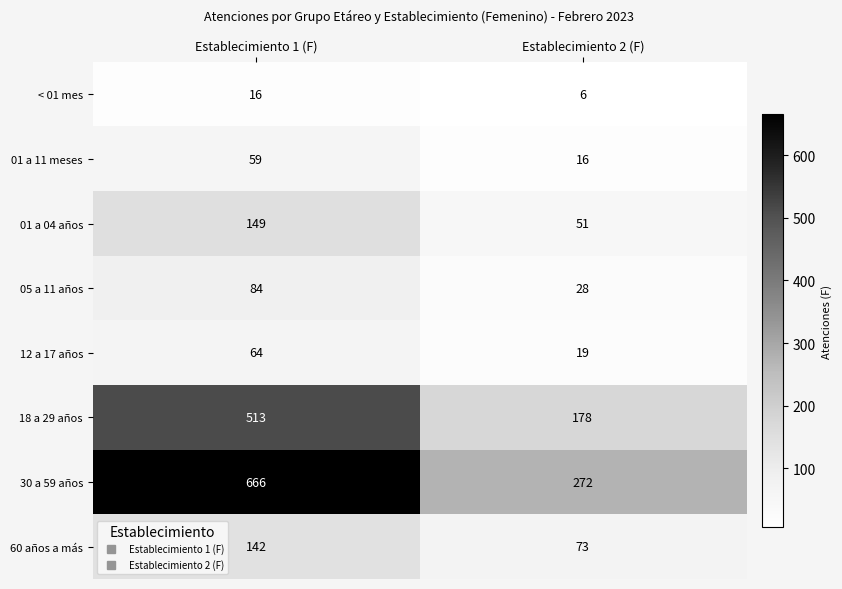

What is the sum of all 01 a 11 meses values?

75